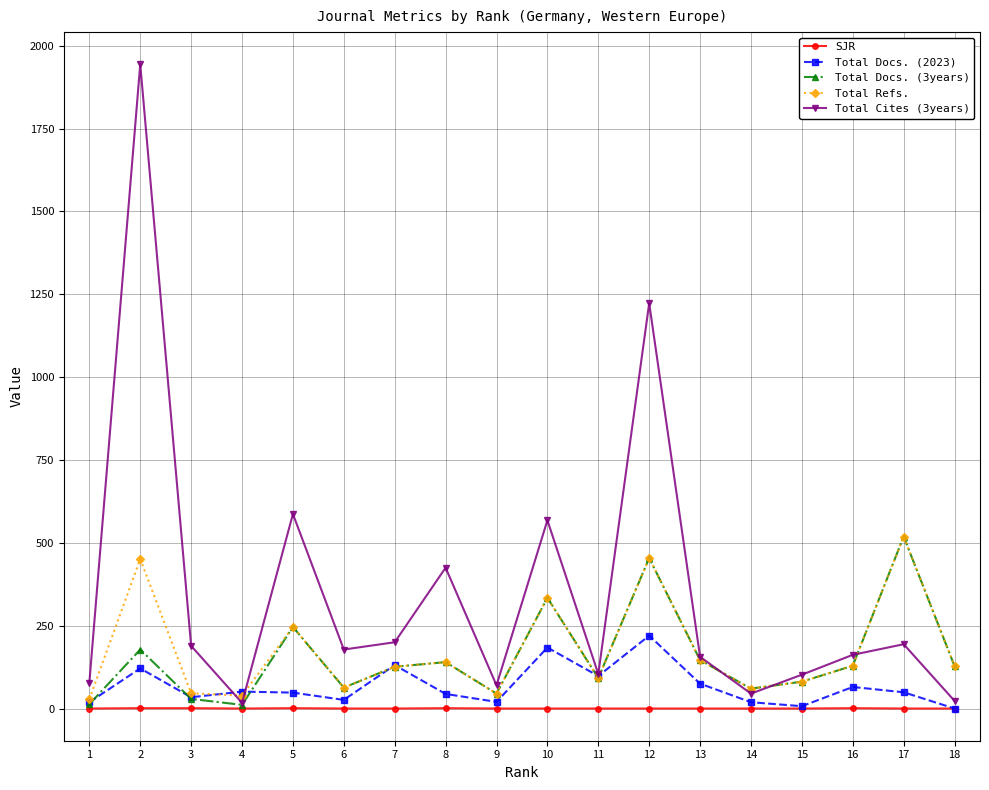

What is the greatest value displayed?

1944